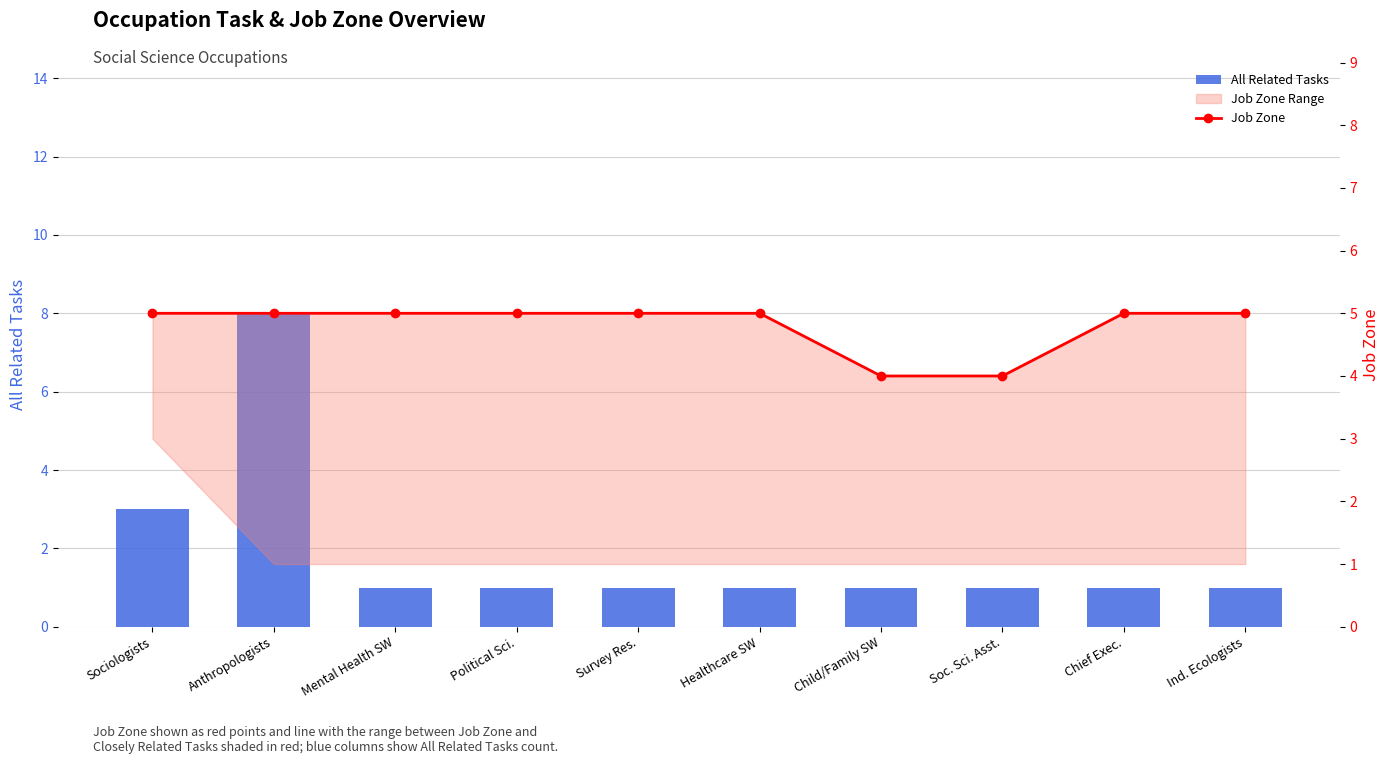

What position from the right is Child/Family SW?

4